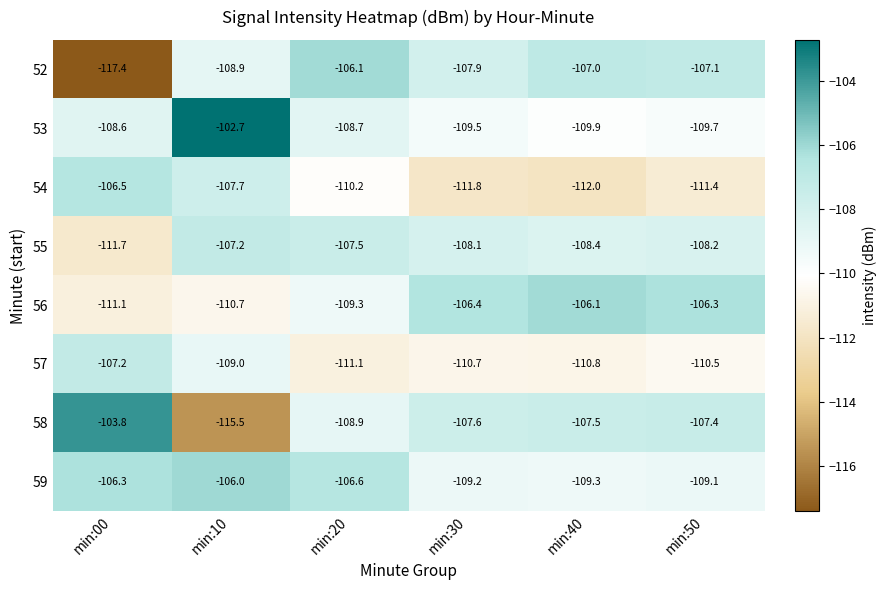

What is the difference between the 56 values at min:10 and min:50?

4.4